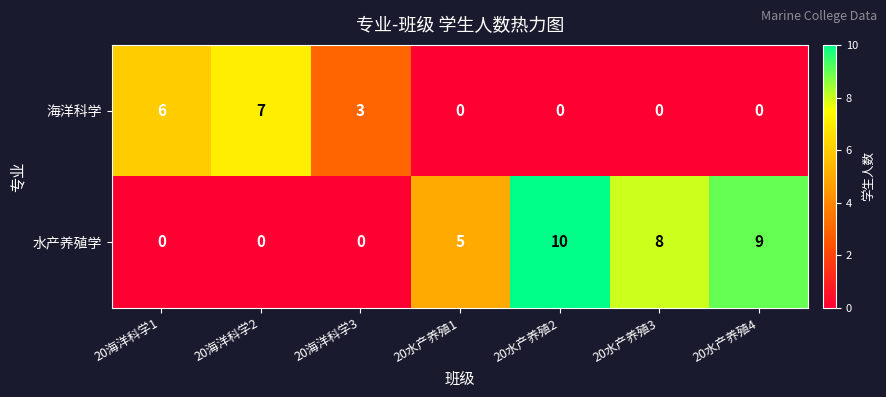

What is the sum of the 海洋科学 values at 20海洋科学1 and 20海洋科学3?

9